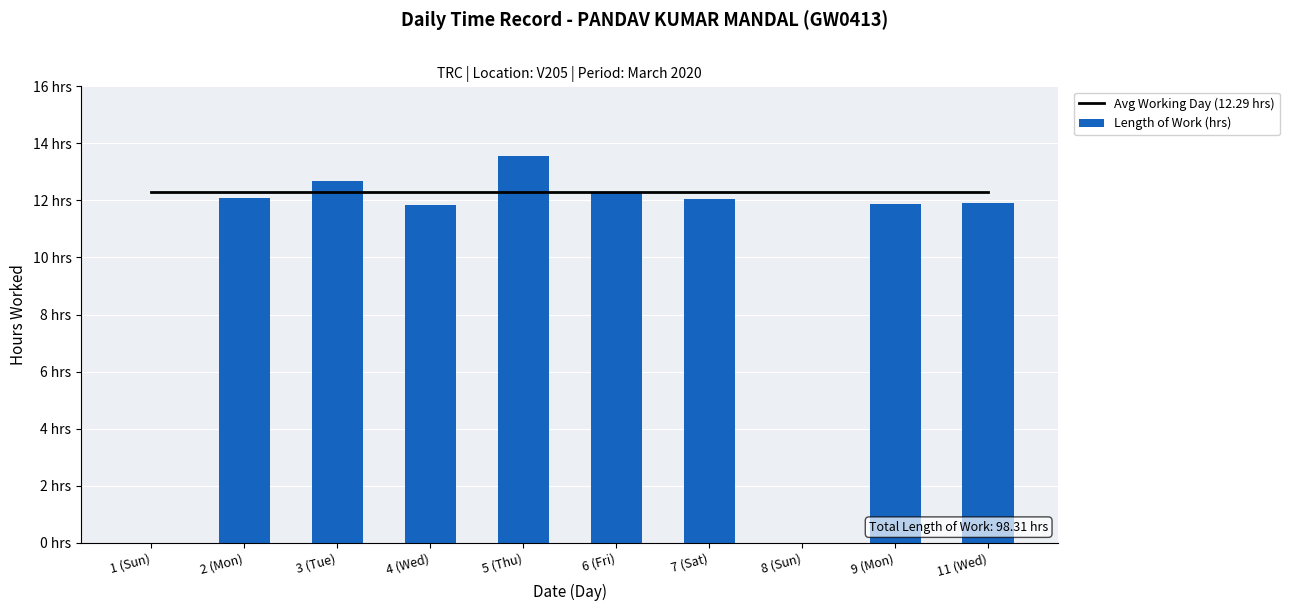

What is the approximate value of Length of Work (hrs) at 6 (Fri)?

12.3